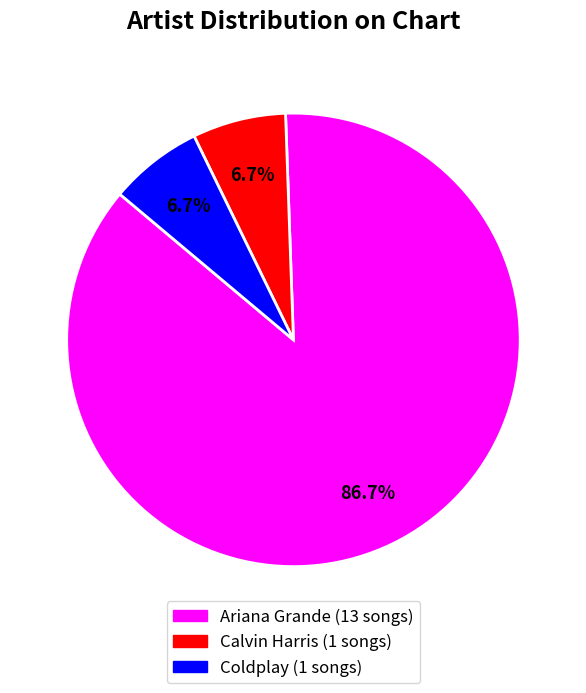

To the nearest percent, what is the difference between the largest and smallest slice percentages?

80%